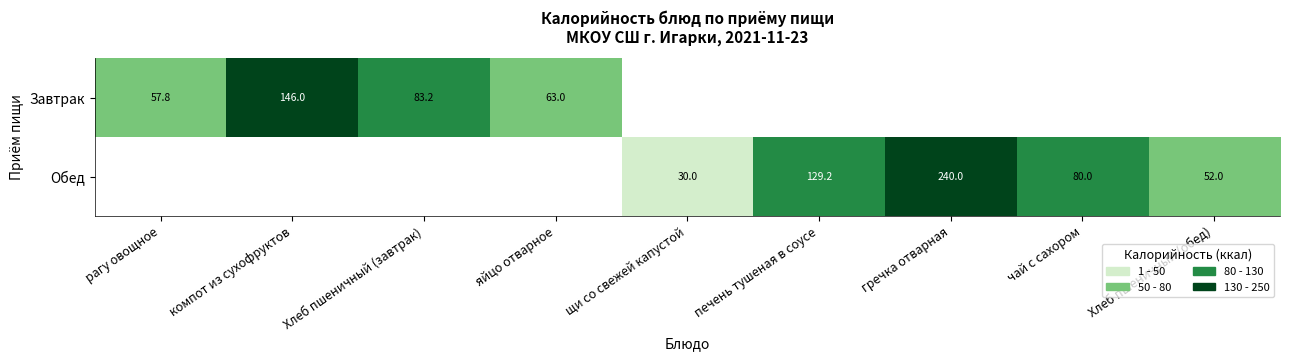

At how many categories does at least one series exceed 23?

9